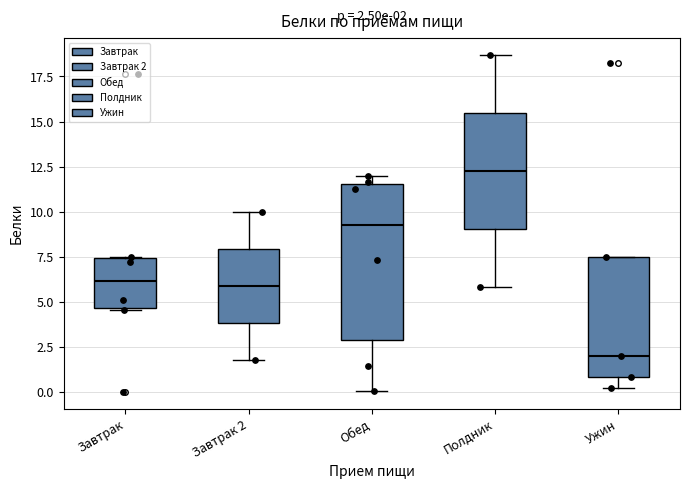

Which box's median line is the lowest?

Ужин